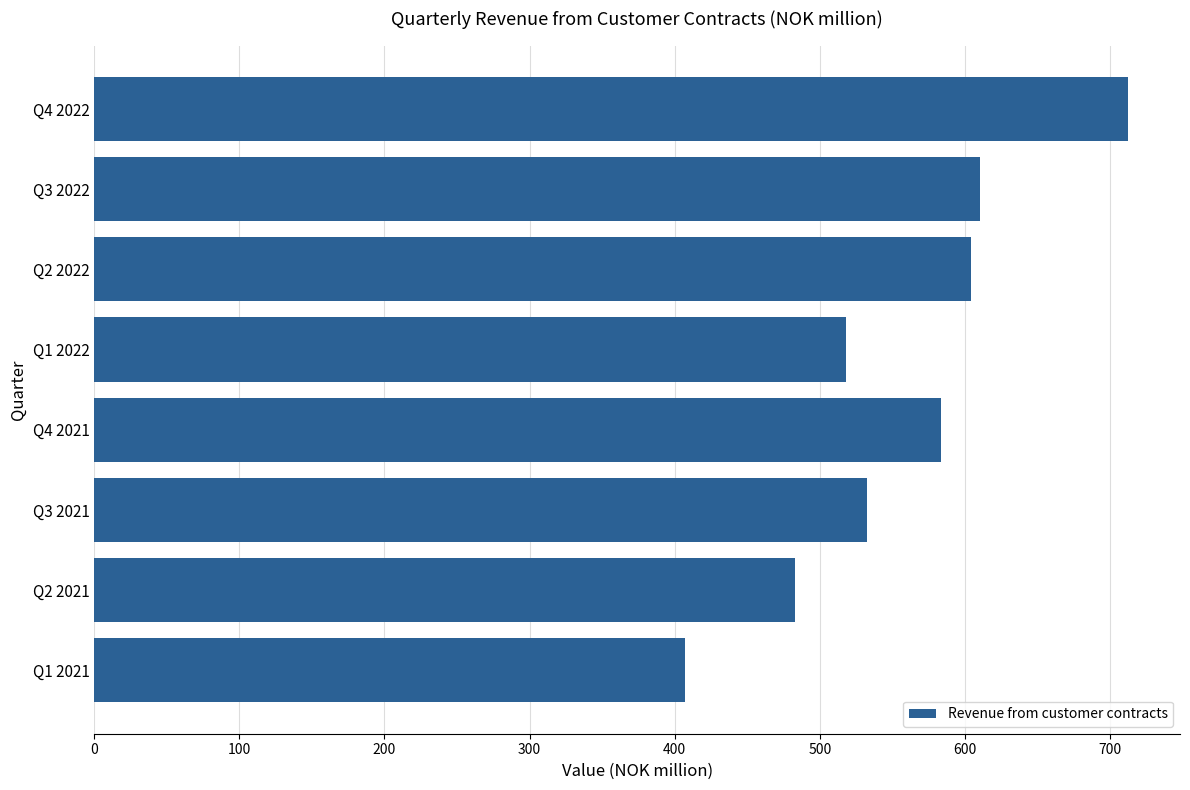

The chart shows a value of 407.4 at Q1 2021. True or false?

True